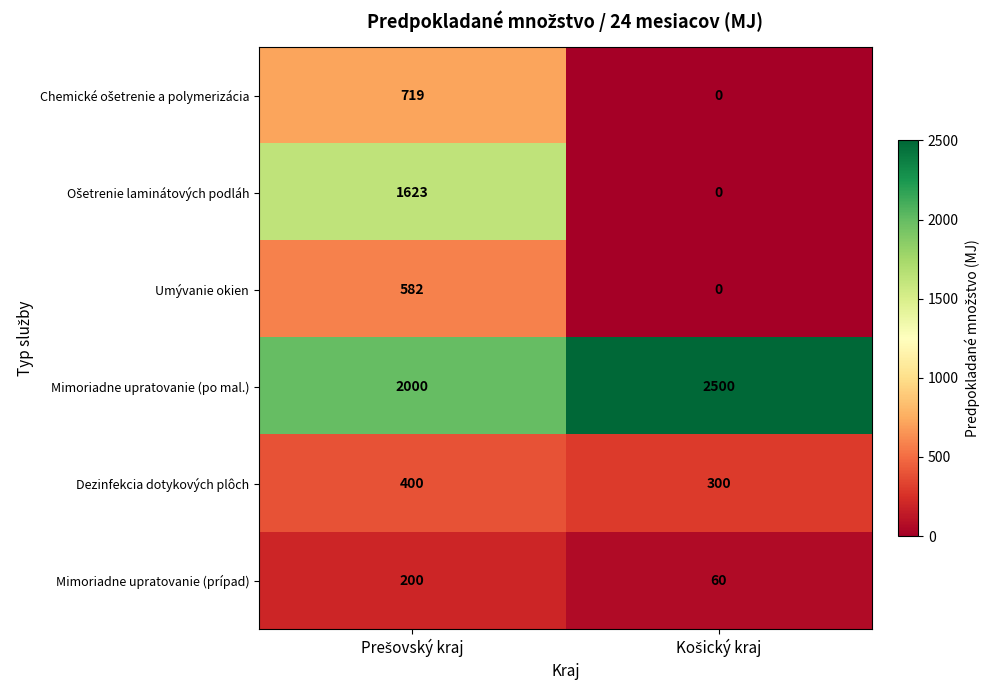

What is the sum of all Mimoriadne upratovanie (po mal.) values?

4500